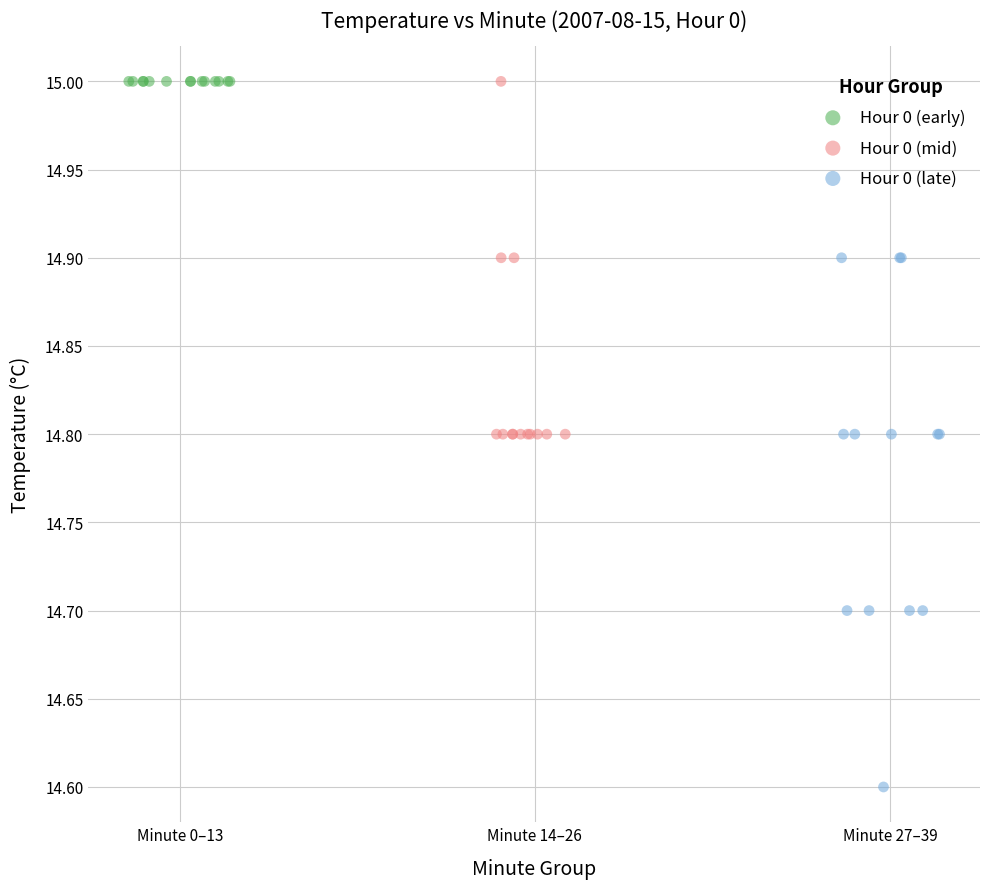

Which series contains the lowest Y value?

Hour 0 (late)